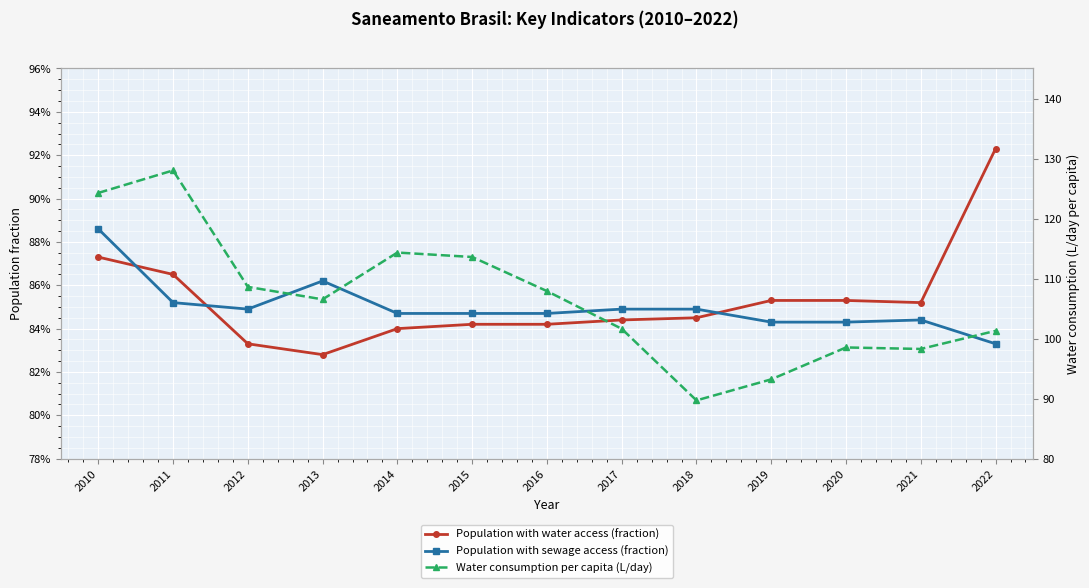

True or false: Population with water access (fraction) has more than 1 interior local peaks.

False